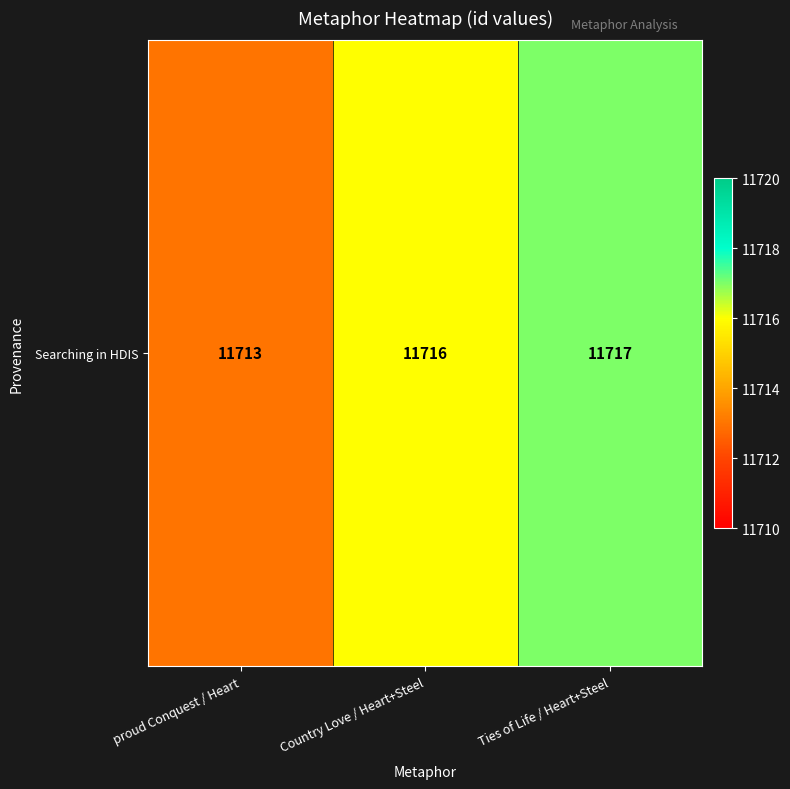

What value does the data have at proud Conquest / Heart?

11713